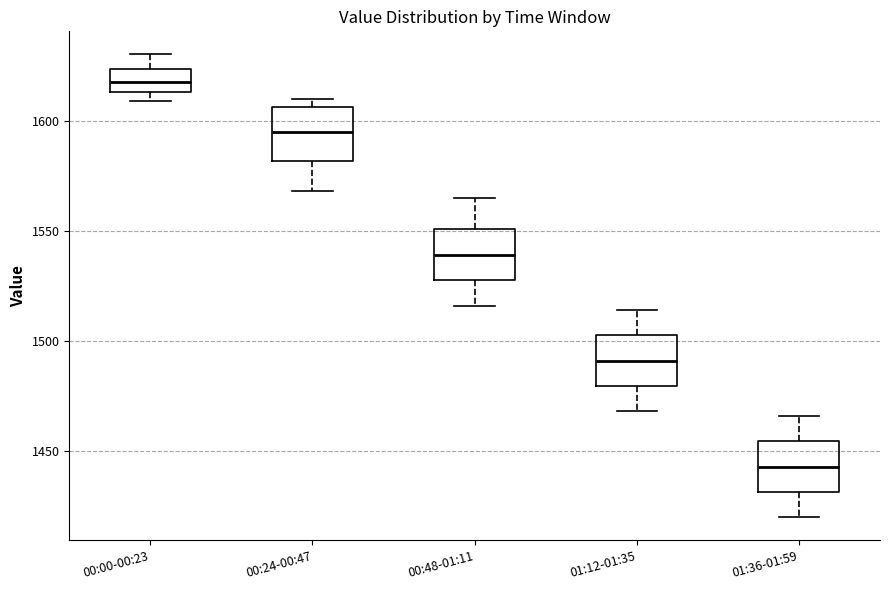

Reading left to right, transcribe this box plot: for each box, give where its median line is, the range the box spans, and where its two whiskers end, as read against the y-axis. The values are not printed on the chart, so give them approximately, as read against the axis.

00:00-00:23: median 1620, box 1615 to 1625, whiskers 1610 to 1630
00:24-00:47: median 1595, box 1580 to 1605, whiskers 1570 to 1610
00:48-01:11: median 1540, box 1530 to 1550, whiskers 1515 to 1565
01:12-01:35: median 1490, box 1480 to 1505, whiskers 1470 to 1515
01:36-01:59: median 1445, box 1430 to 1455, whiskers 1420 to 1465